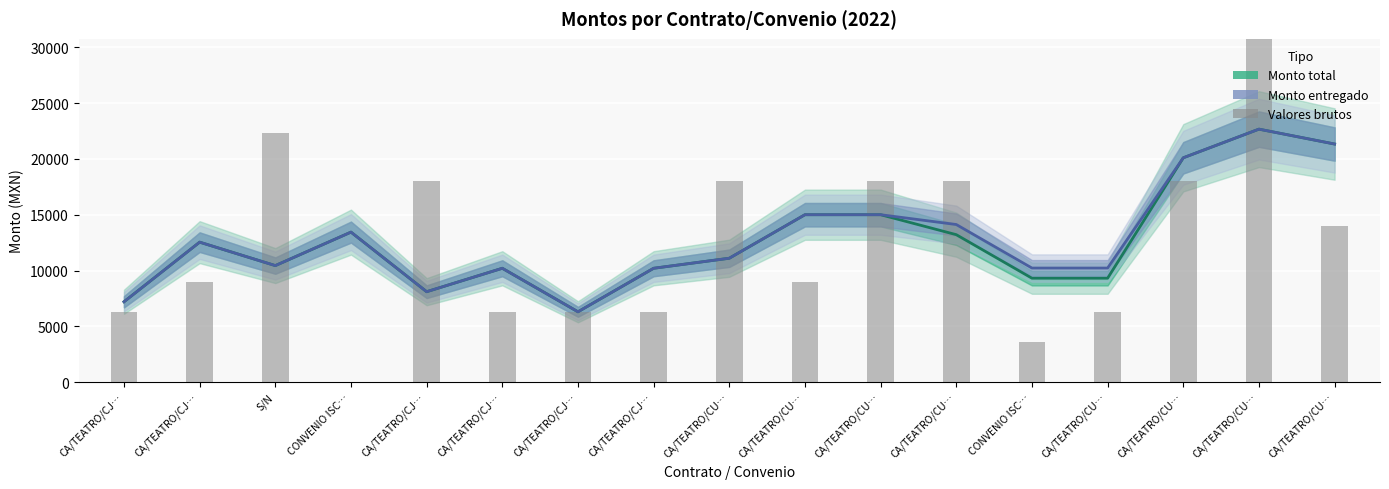

How many distinct data groups are displayed?

3